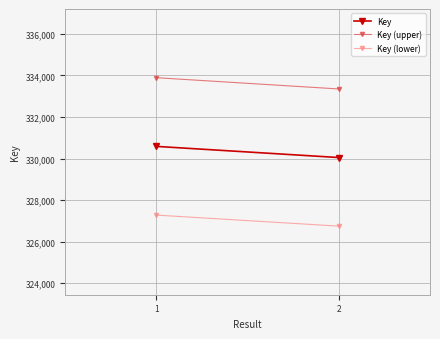

What is the sum of the Key (upper) values at 2 and 1?

667237.3